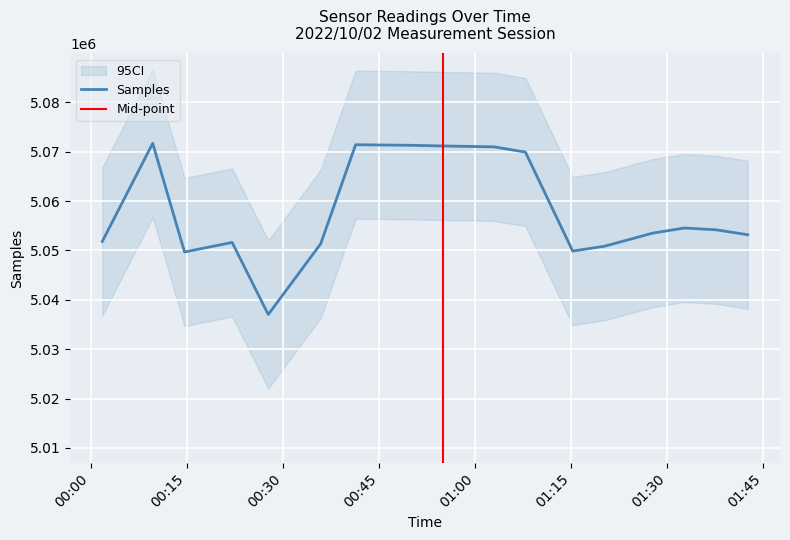

What is the lowest value of the Samples series?

5037035